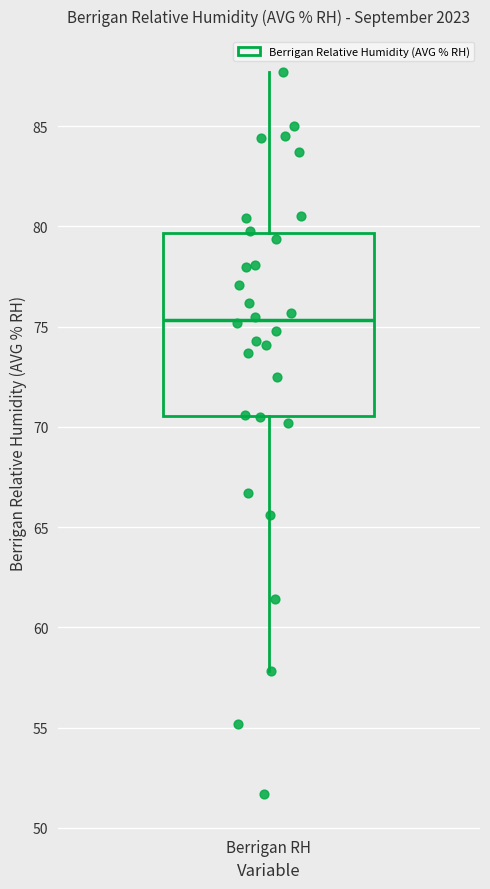

Transcribe this box plot: give where the median line is, the range the box spans, and where the two whiskers end, as read against the y-axis. The values are not printed on the chart, so give them approximately, as read against the axis.

median 75.5, box 70.5 to 79.5, whiskers 58.0 to 87.5